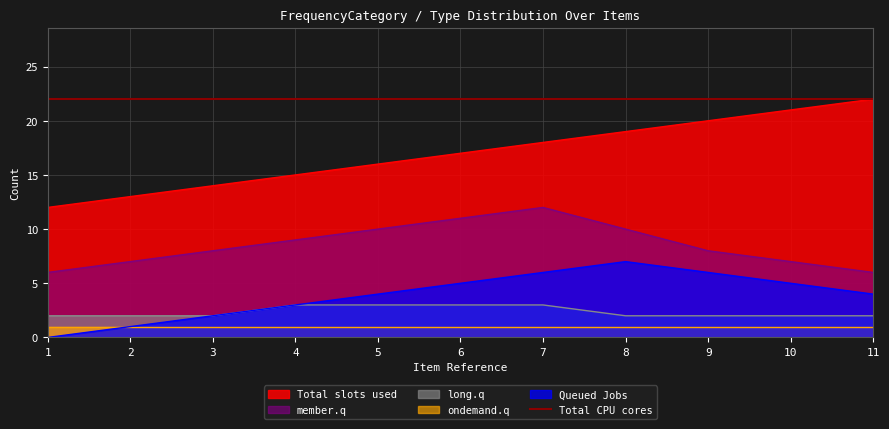

Is the value of Total slots used at 1 greater than the value of member.q at 9?

Yes